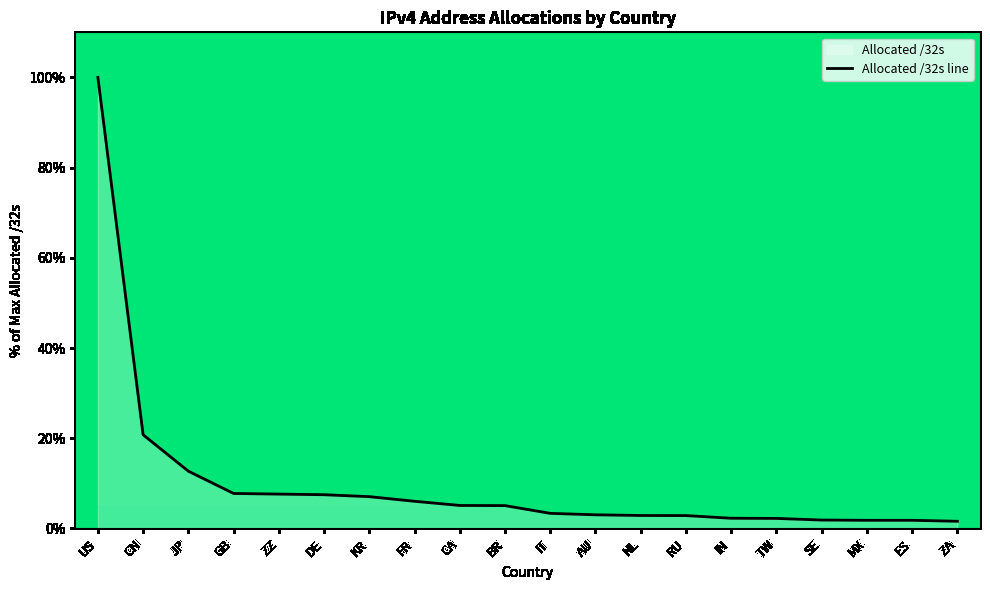

Is it true that the value at MX is 0.6?

False